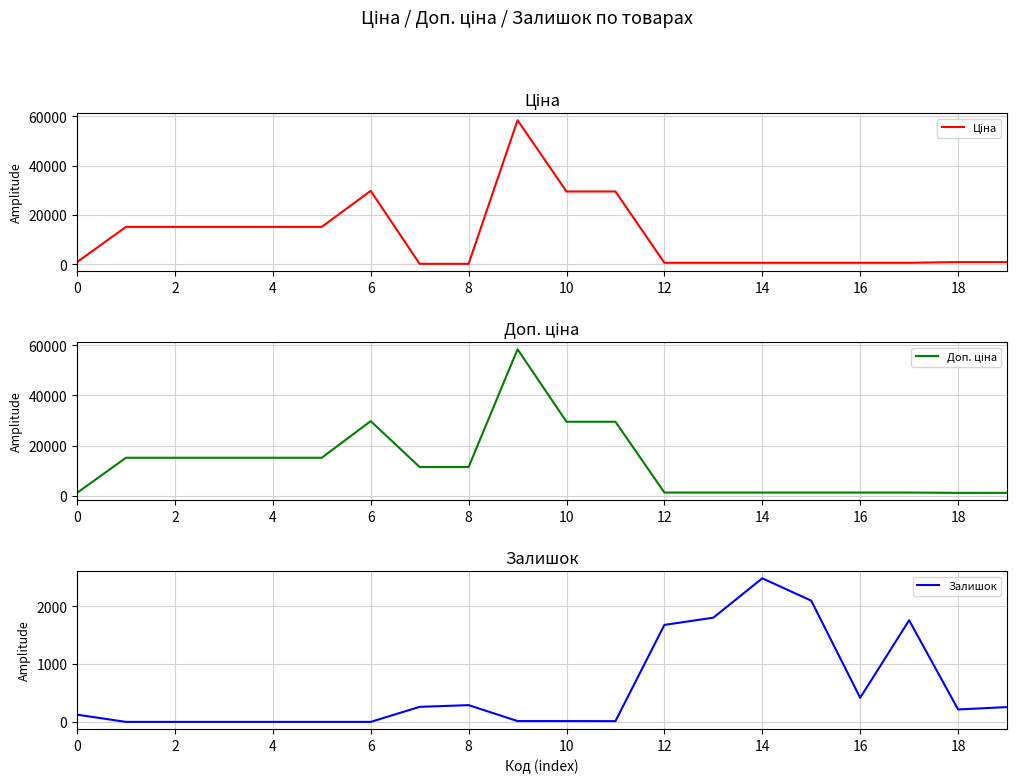

Which series ends up on top after the final intersection of Доп. ціна and Залишок?

Доп. ціна